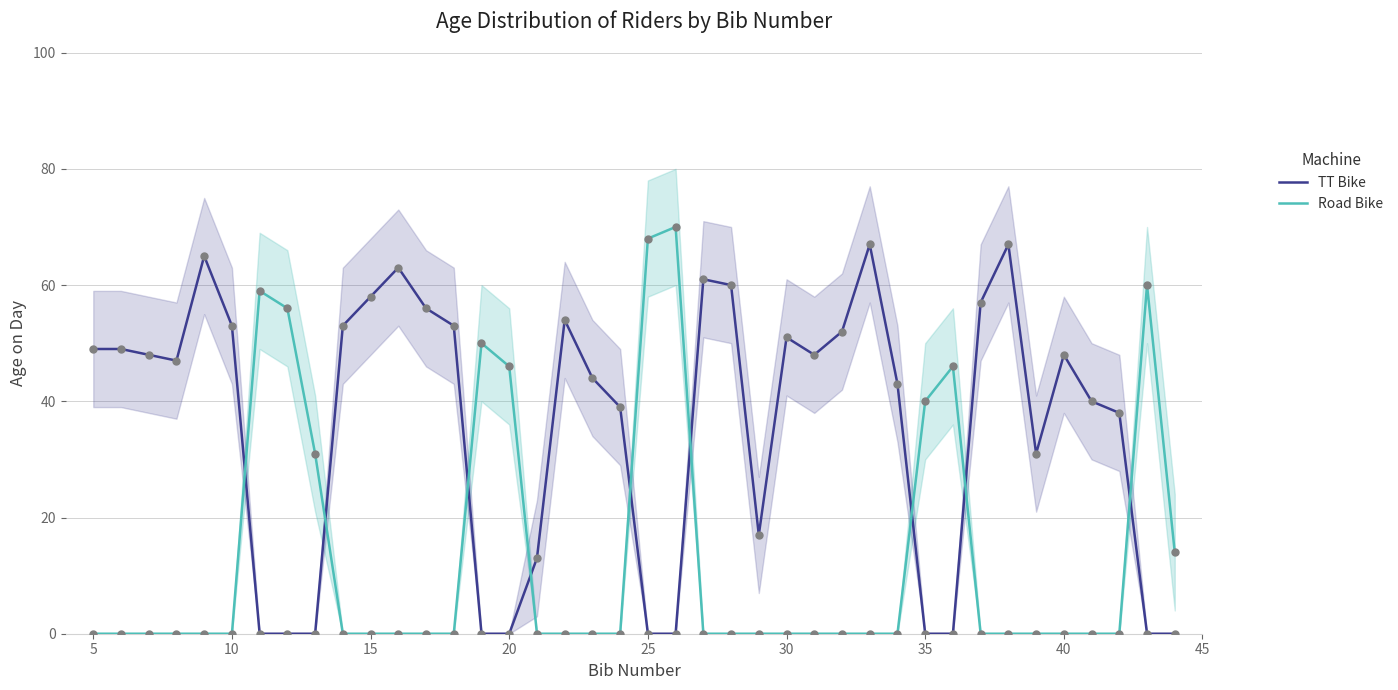

Which series has the largest Y range (max minus min)?

Road Bike